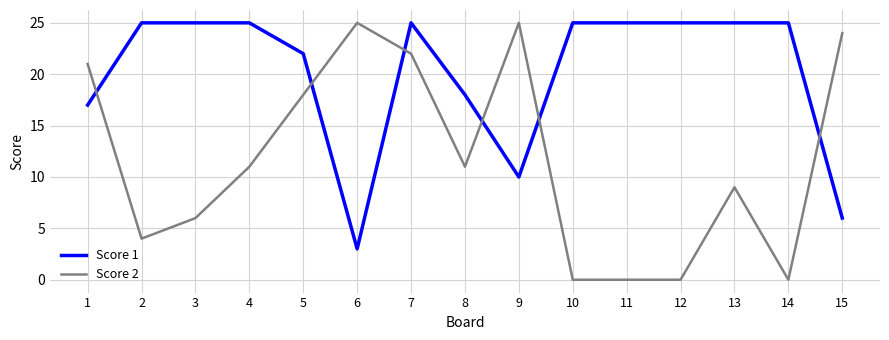

At 9, list the series in order from smallest to largest.

Score 1, Score 2